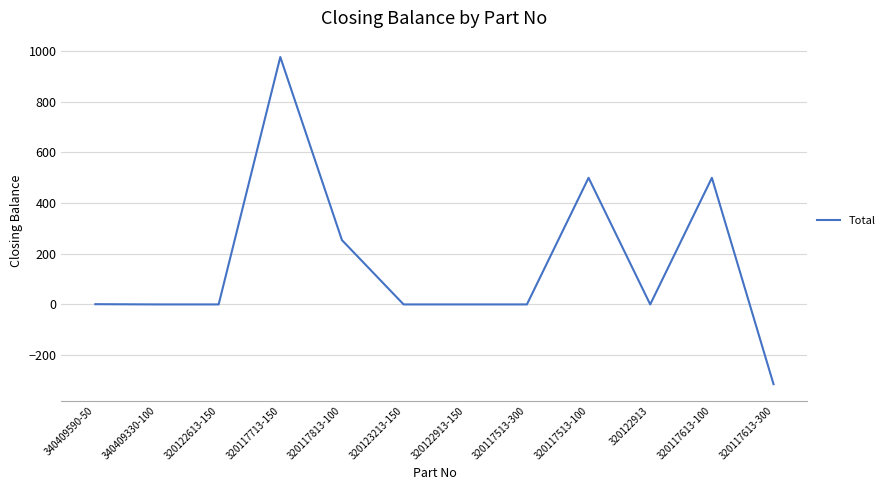

Count the number of categories in the chart.

12